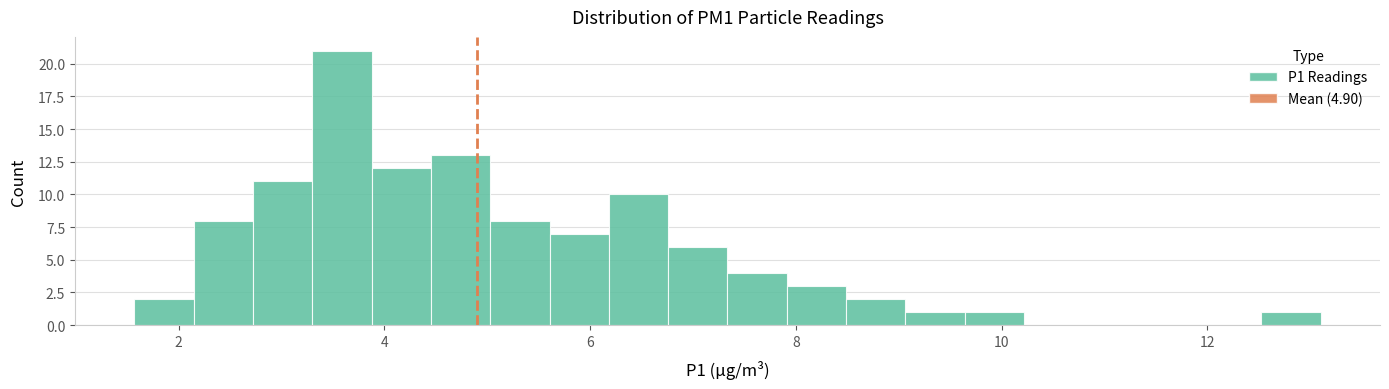

Read against the x-axis, roughly where is the centre of the tallest bar?

3.6